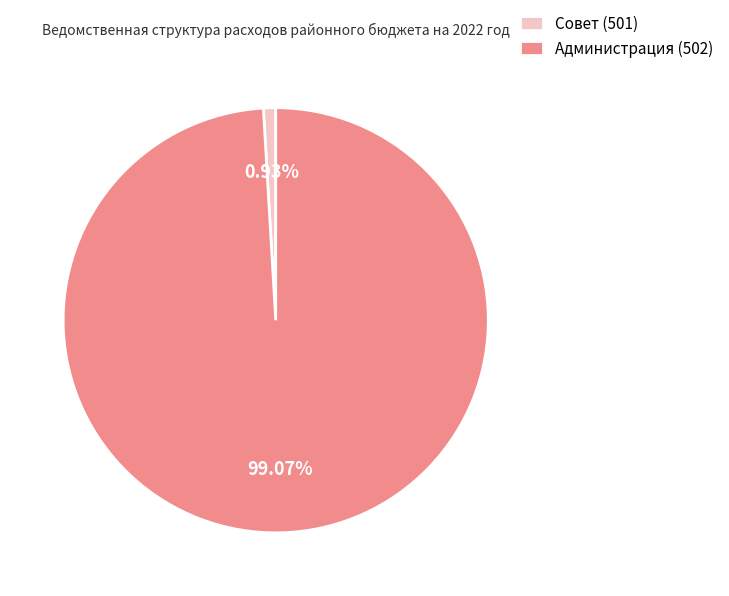

What percentage do Администрация (502) and Совет (501) together represent?

100.0%